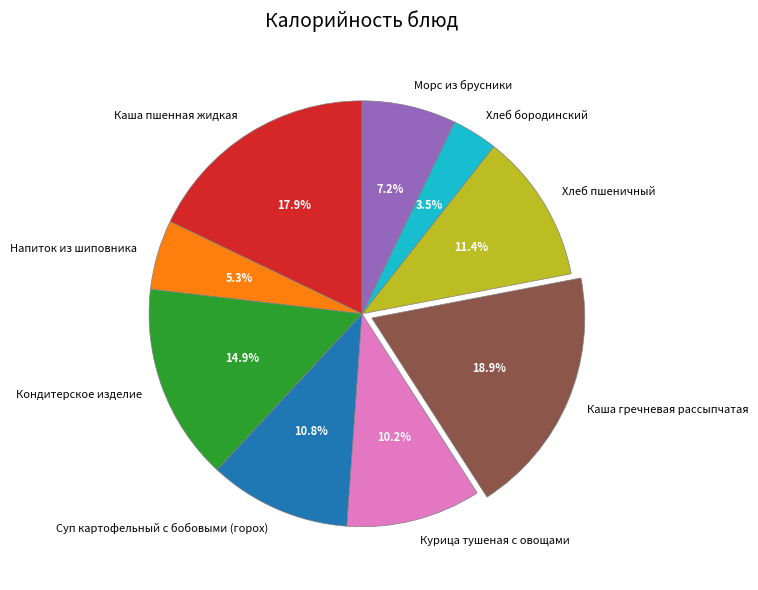

What is the total percentage of Напиток из шиповника and Кондитерское изделие?

20.2%